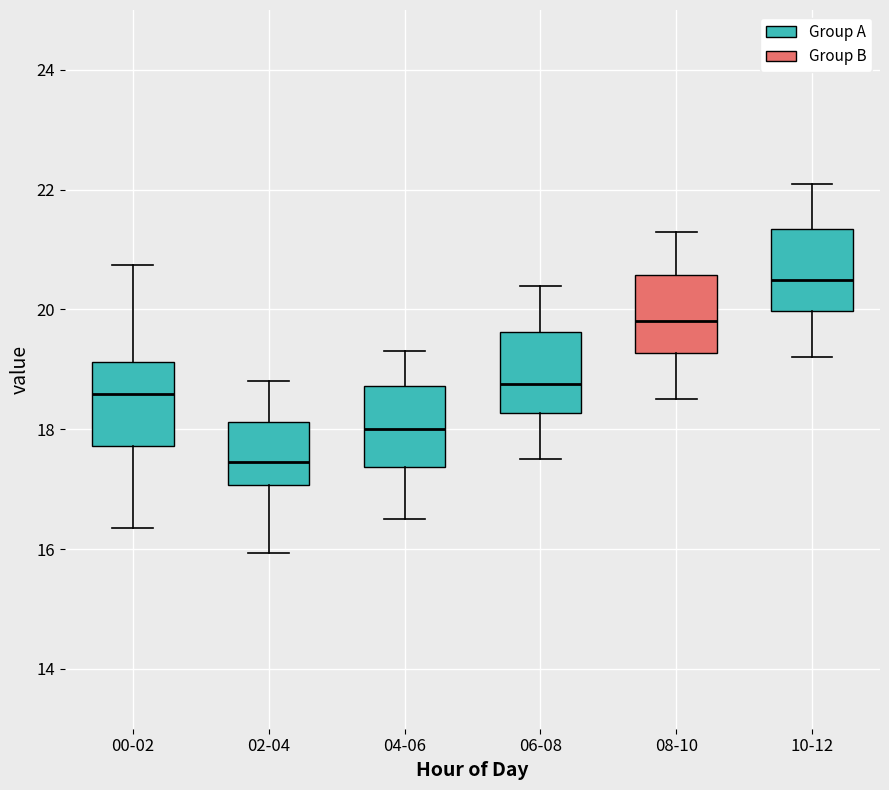

Reading left to right, read every box against the y-axis: the position of its median line, the range the box covers, and the ends of its whiskers. The values are not printed on the chart, so give them approximately, as read against the axis.

00-02: median 18.6, box 17.8 to 19.2, whiskers 16.4 to 20.8
02-04: median 17.4, box 17.0 to 18.2, whiskers 16.0 to 18.8
04-06: median 18.0, box 17.4 to 18.8, whiskers 16.6 to 19.4
06-08: median 18.8, box 18.2 to 19.6, whiskers 17.6 to 20.4
08-10: median 19.8, box 19.2 to 20.6, whiskers 18.6 to 21.4
10-12: median 20.6, box 20.0 to 21.4, whiskers 19.2 to 22.2